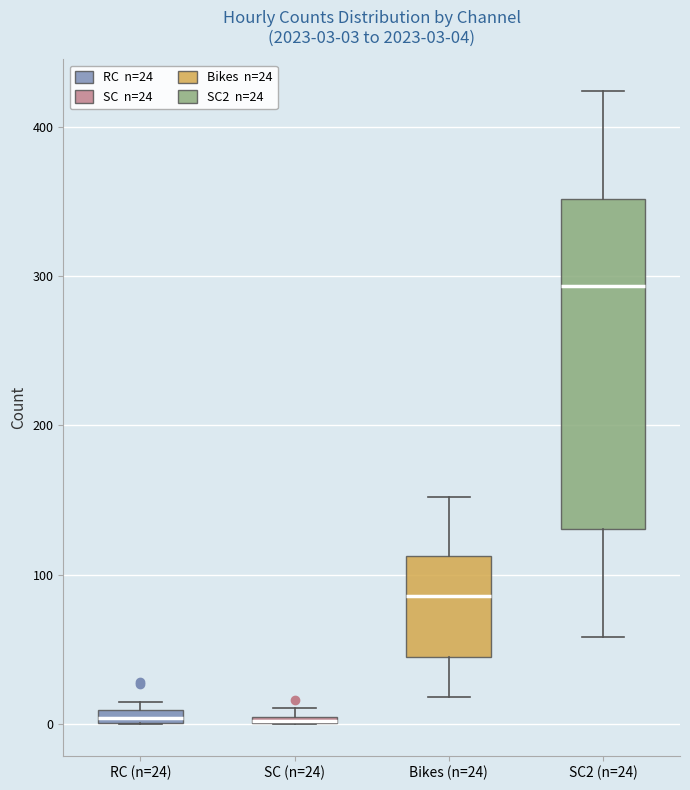

Which box is the tallest, from its lower edge to its upper edge?

SC2 (n=24)